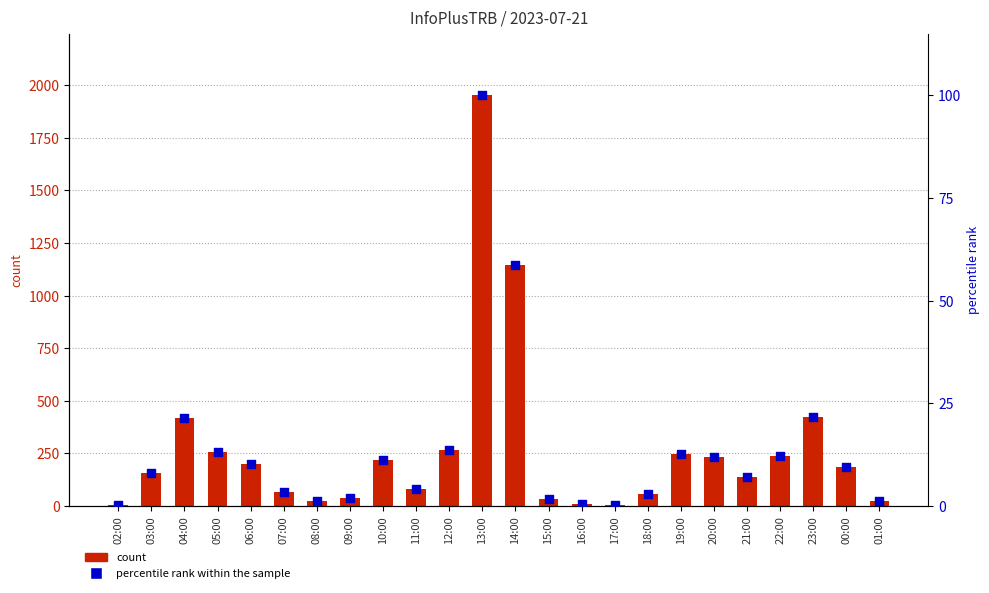

Which series has the largest total across all categories?

count